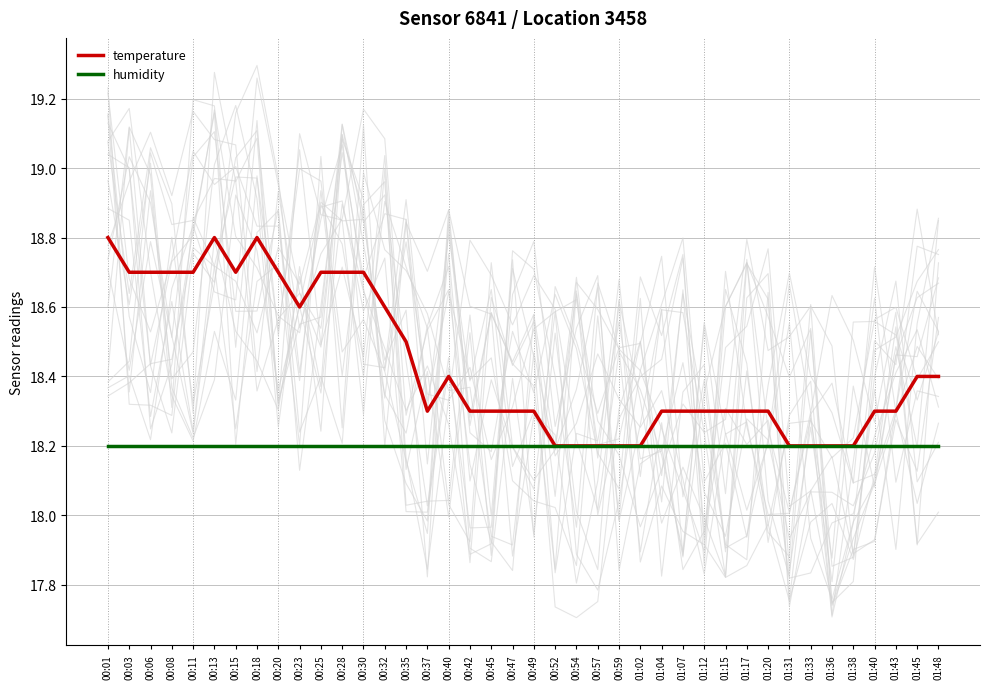

Which label corresponds to the largest value in the chart?

00:01